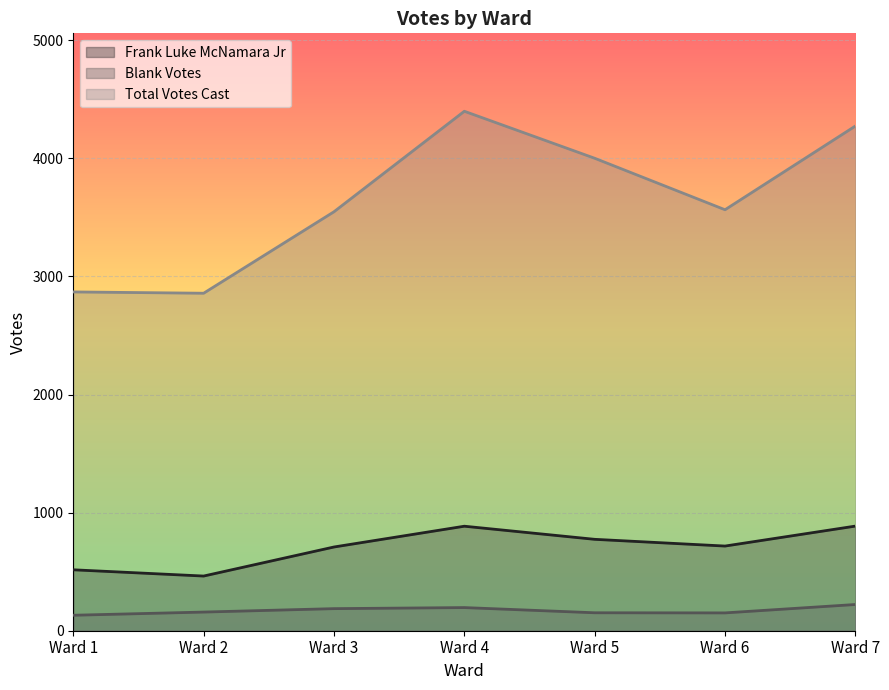

How many categories are shown in the chart?

7